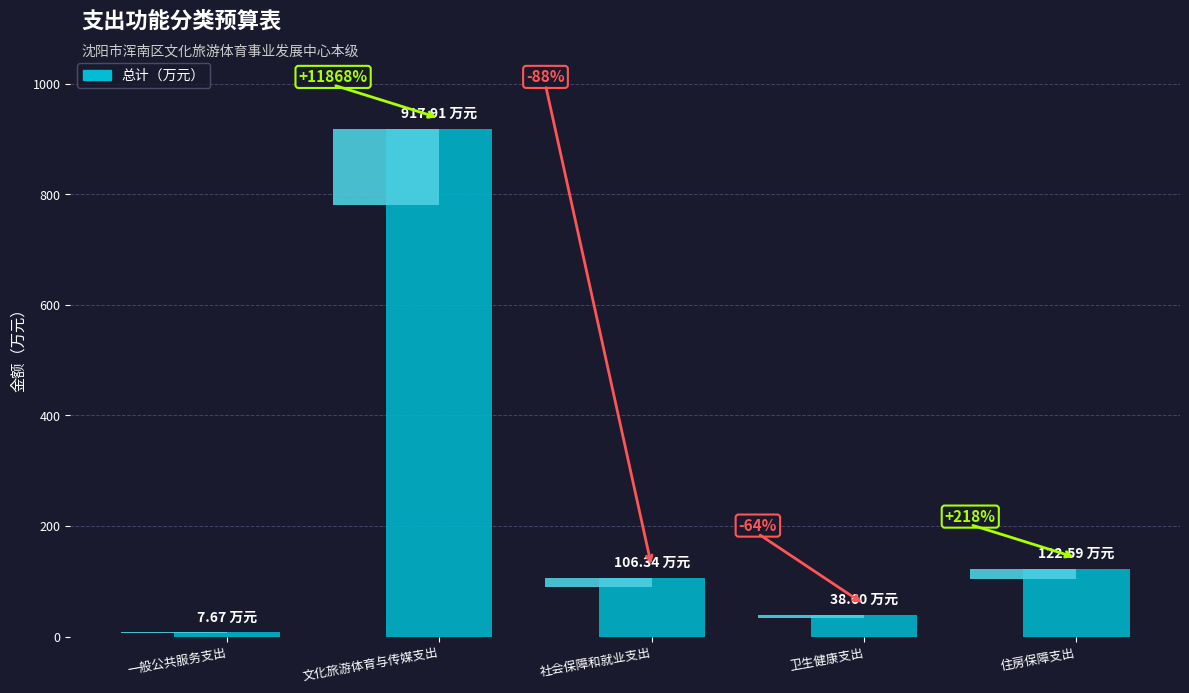

Reading left to right, what are all the values shown in this chart?

7.7	917.9	106.3	38.6	122.6